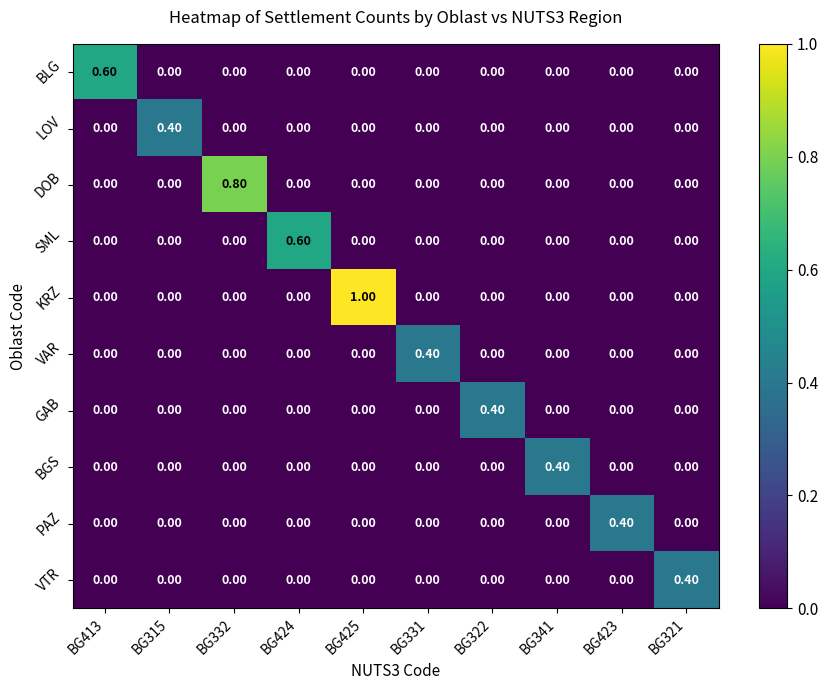

What is the sum of all GAB values?

0.4